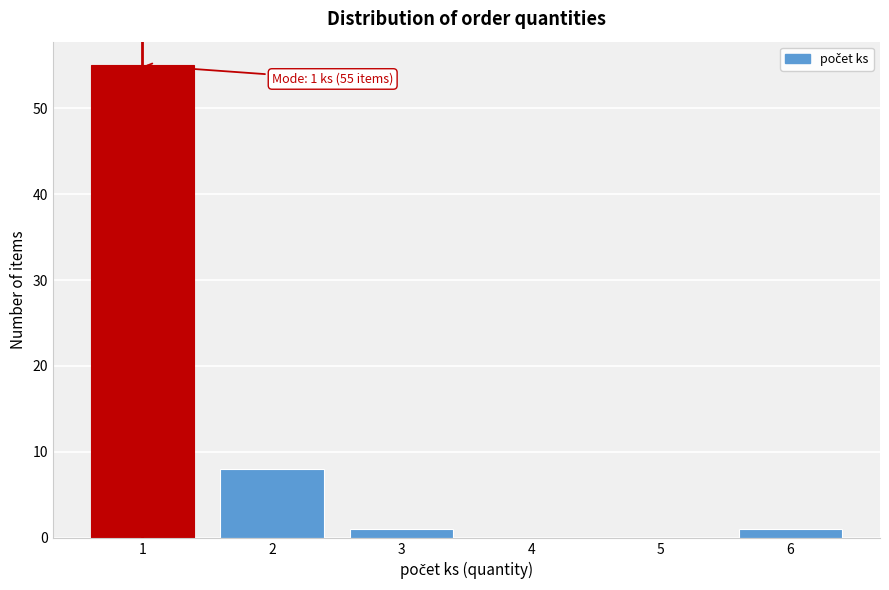

Reading left to right, what are all the values shown in this chart?

1=55	2=8	3=1	4=0	5=0	6=1